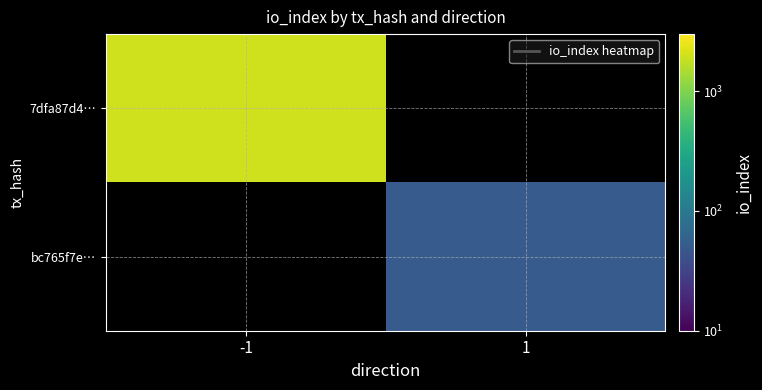

Rank the series by their average value, from highest to lowest.

7dfa87d4…, bc765f7e…